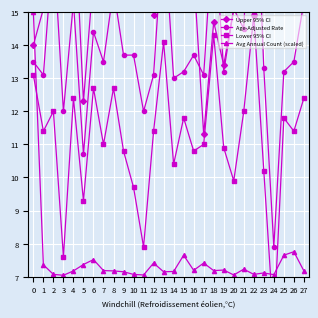

What is the lowest value of the Avg Annual Count (scaled) series?

7.0